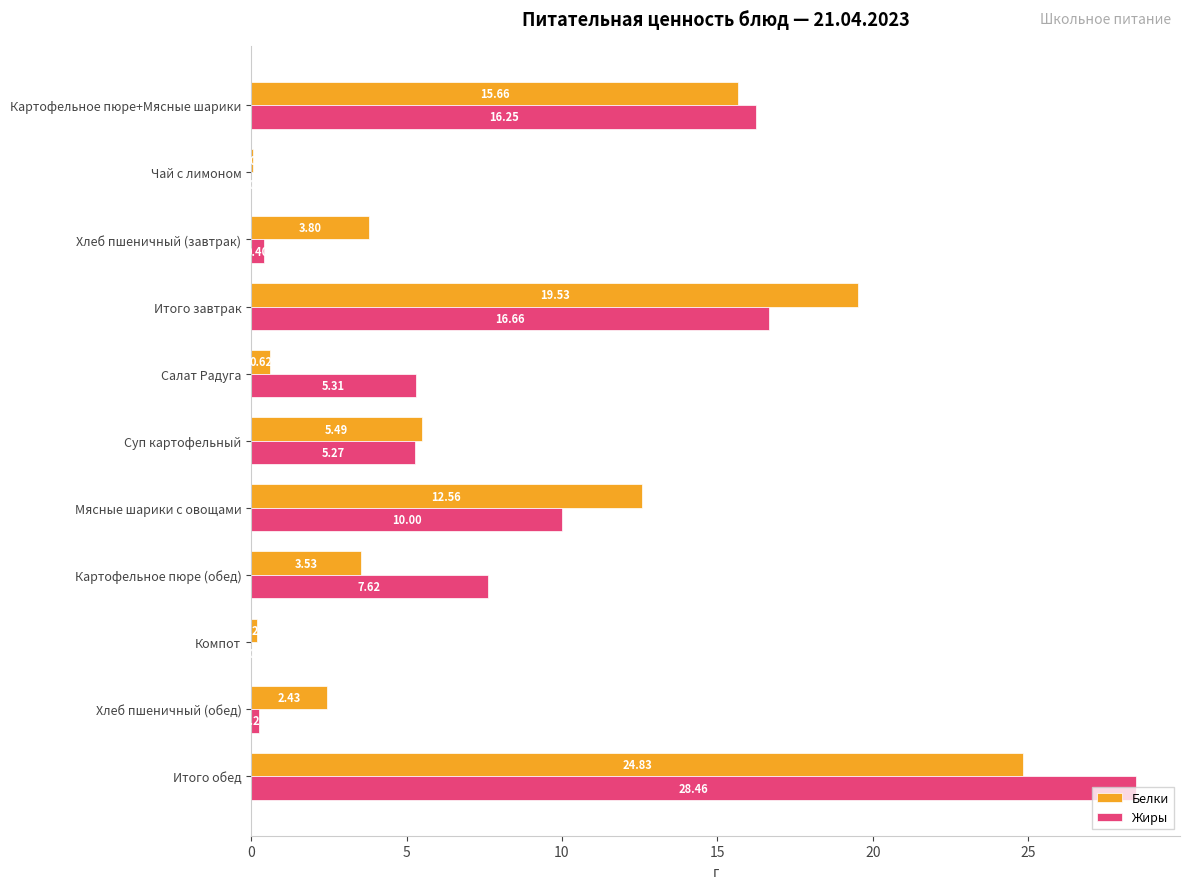

What is the sum of the Белки values at Хлеб пшеничный (завтрак) and Картофельное пюре+Мясные шарики?

19.5